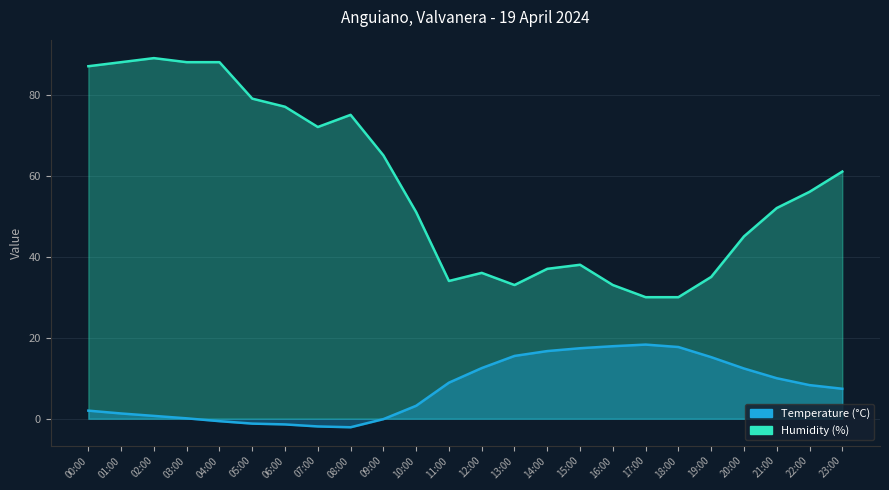

True or false: Humidity (%) and Temperature (°C) intersect in this chart.

False